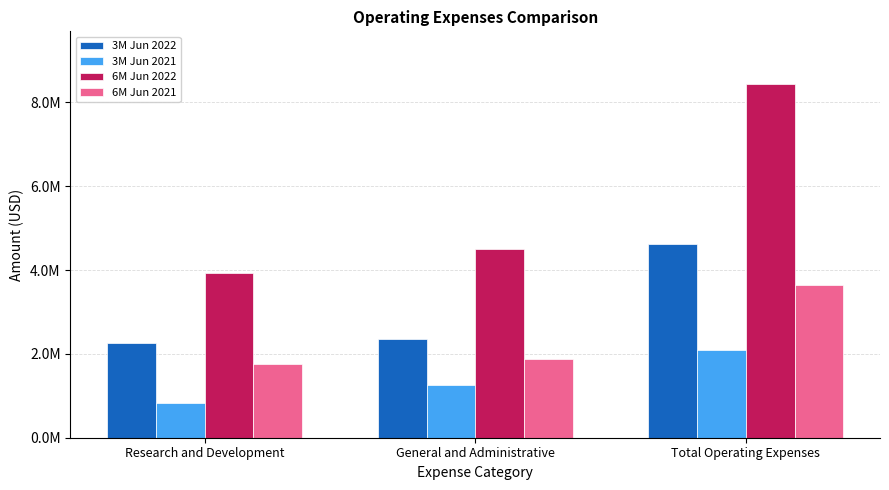

Is it true that 6M Jun 2021 equals 2665889 at General and Administrative?

False